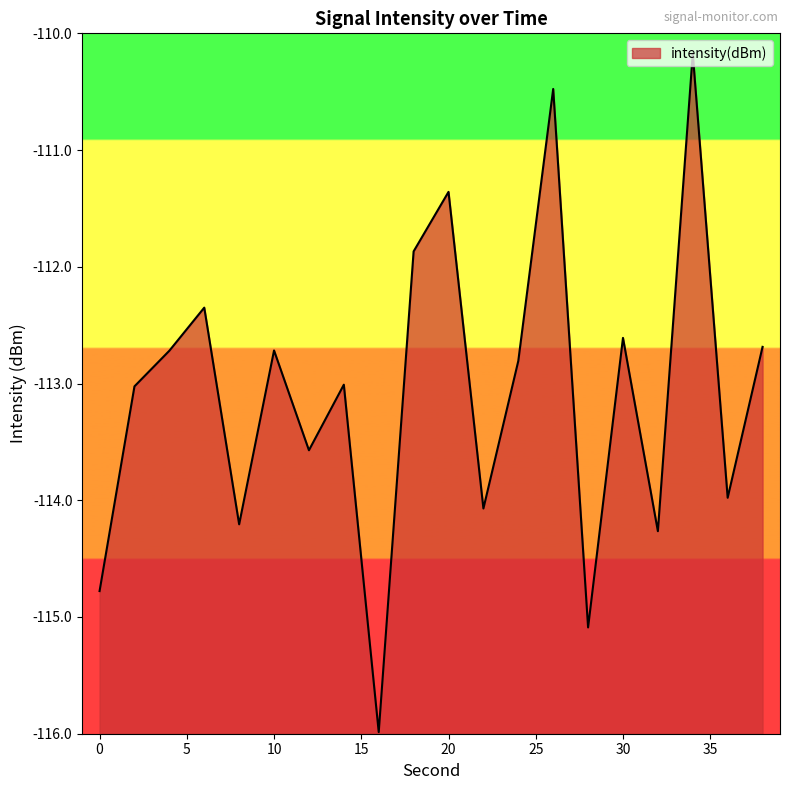

What is the difference between the second highest and second lowest values?

4.6